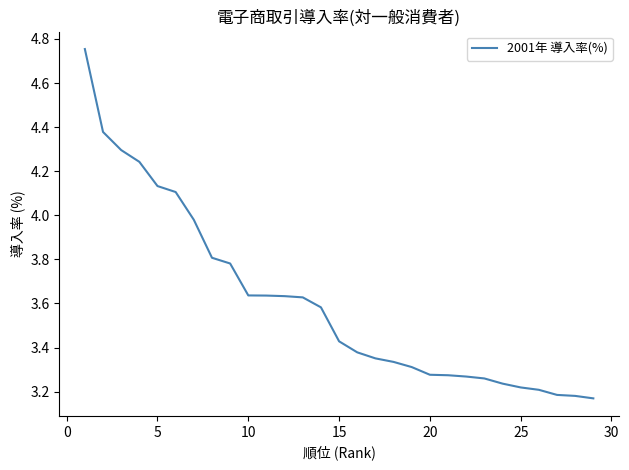

What is the difference between the maximum and minimum values?

1.6